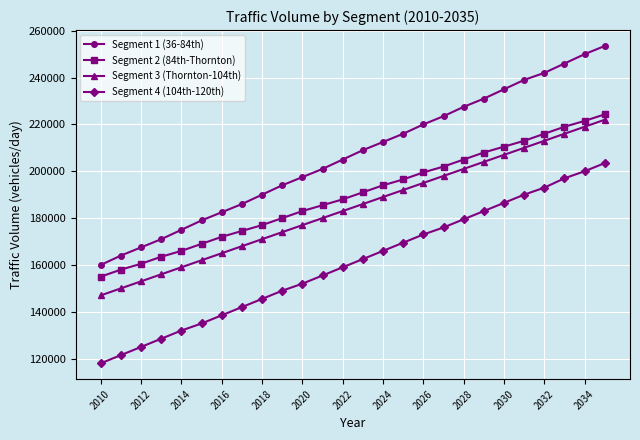

What is the sum of all Segment 2 (84th-Thornton) values?

4932300